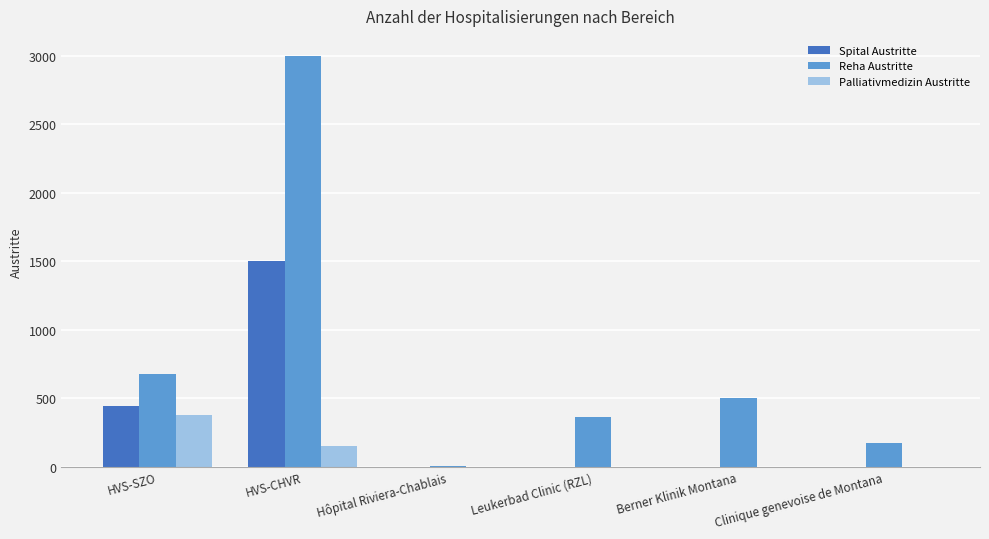

Which series changed the most between HVS-CHVR and Hôpital Riviera-Chablais?

Reha Austritte